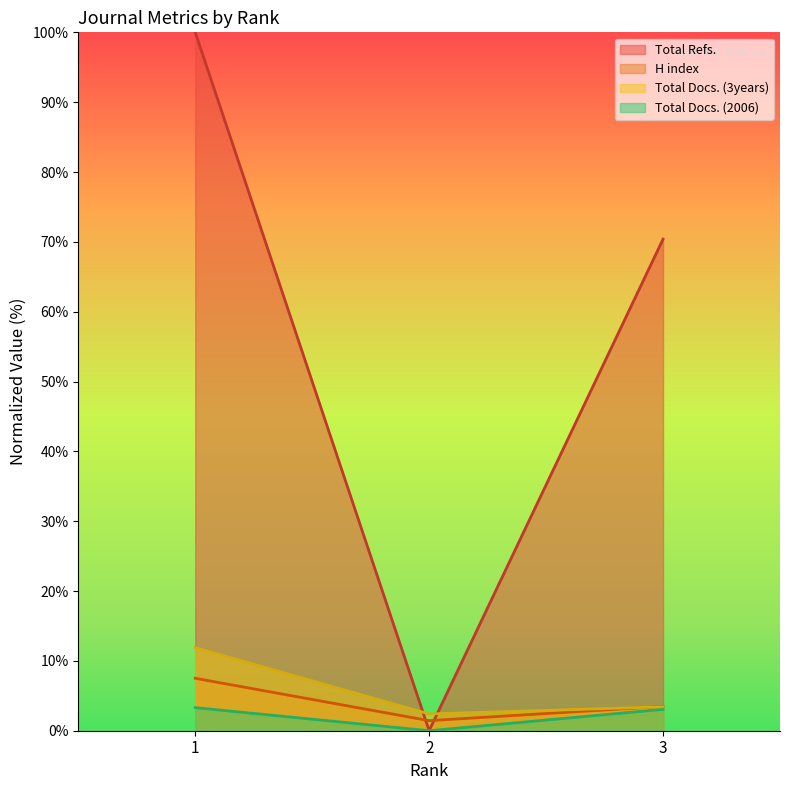

What is the total value across all series at 2?

3.8